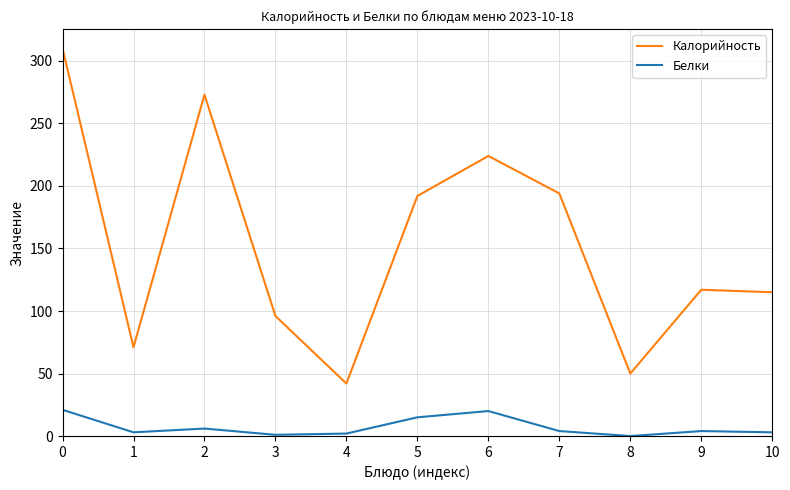

Where is the first local maximum for Белки?

2